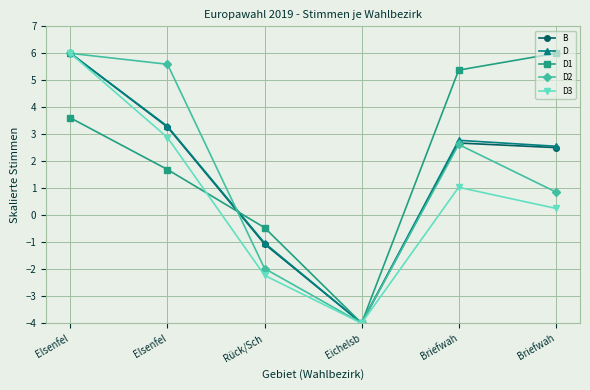

True or false: D3 has a value of -1.4 at Eichelsb.

False